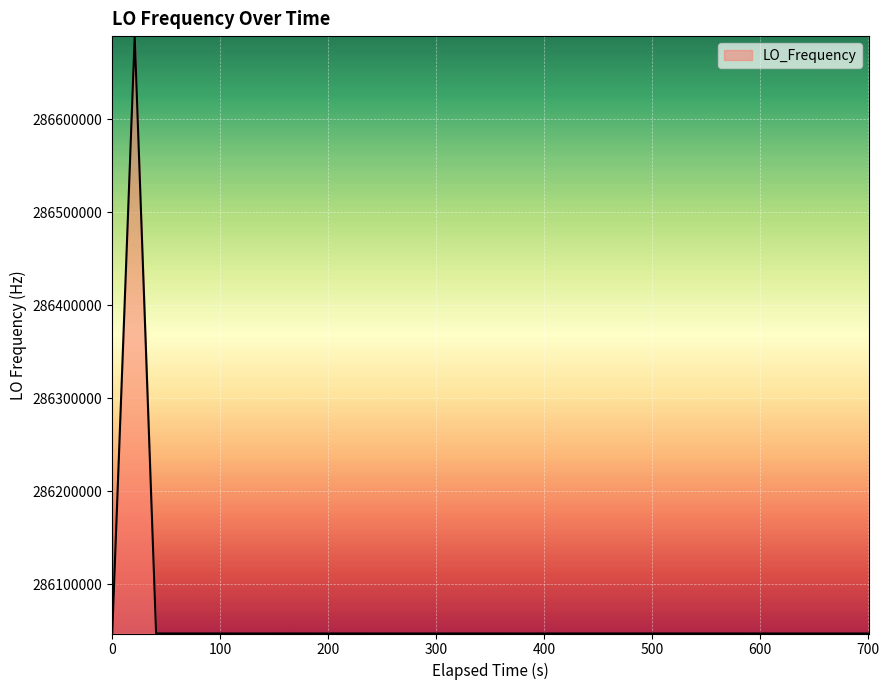

What is the difference between the maximum and minimum values?

642308.6